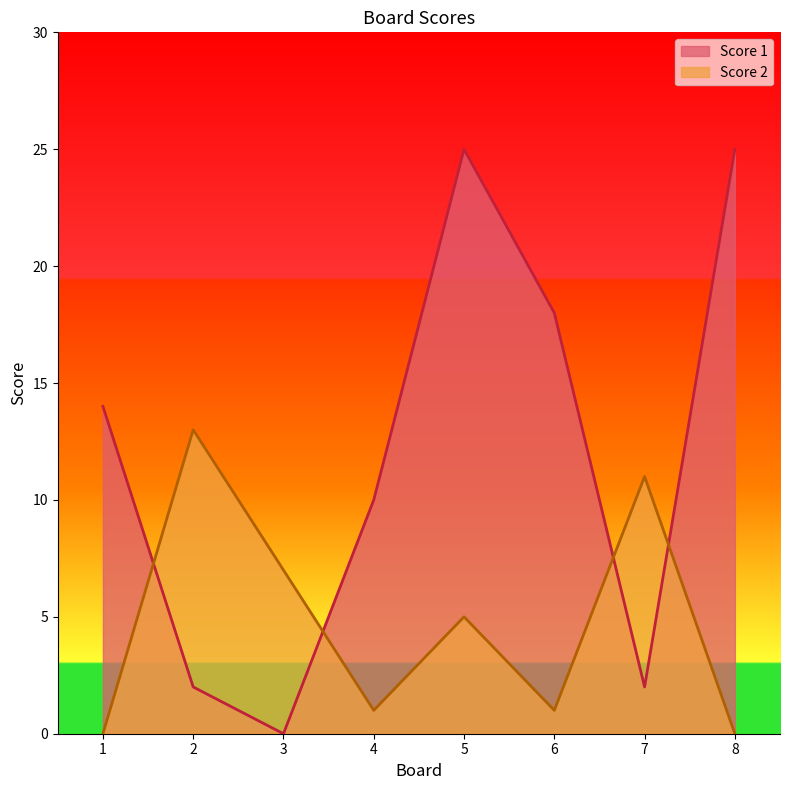

The Score 2 series shows 0 at 1. True or false?

True